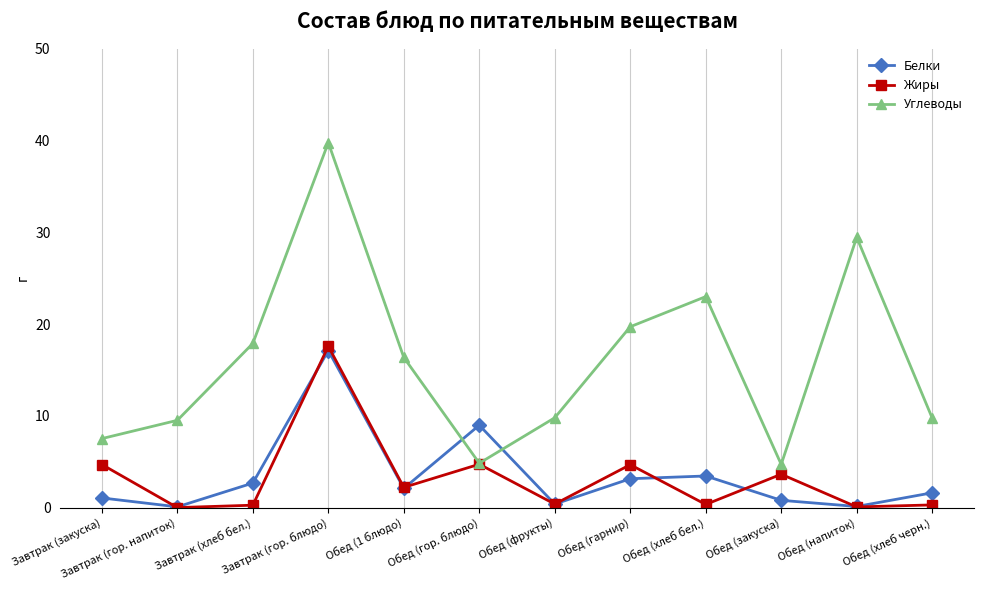

What is the maximum value for Жиры?

17.6